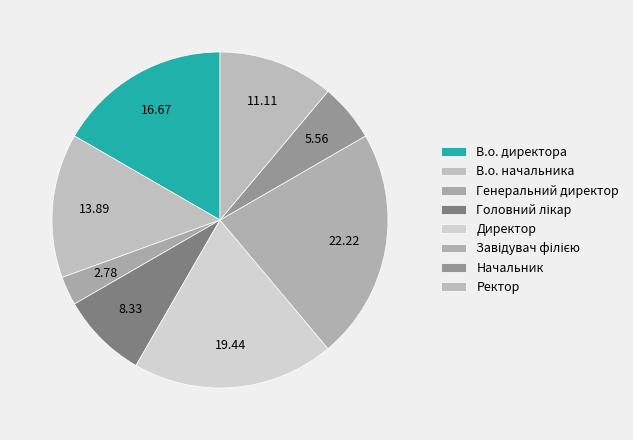

Which has a higher value, Ректор or Начальник?

Ректор